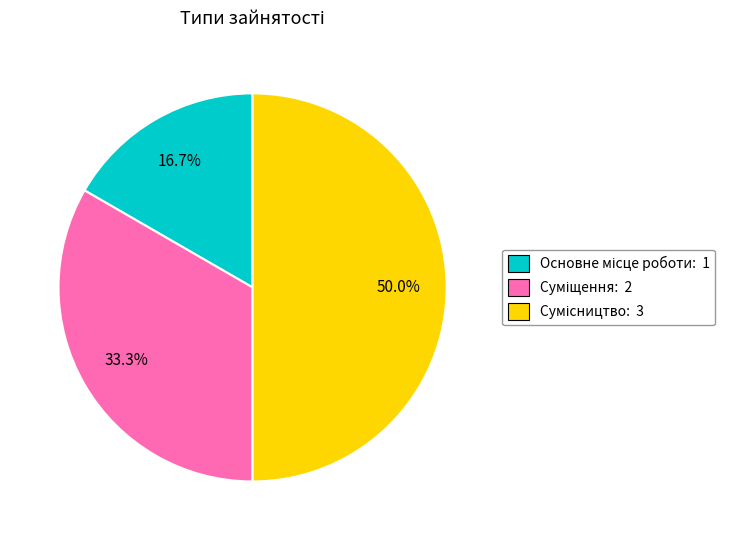

Between Сумісництво and Суміщення, which is larger?

Сумісництво